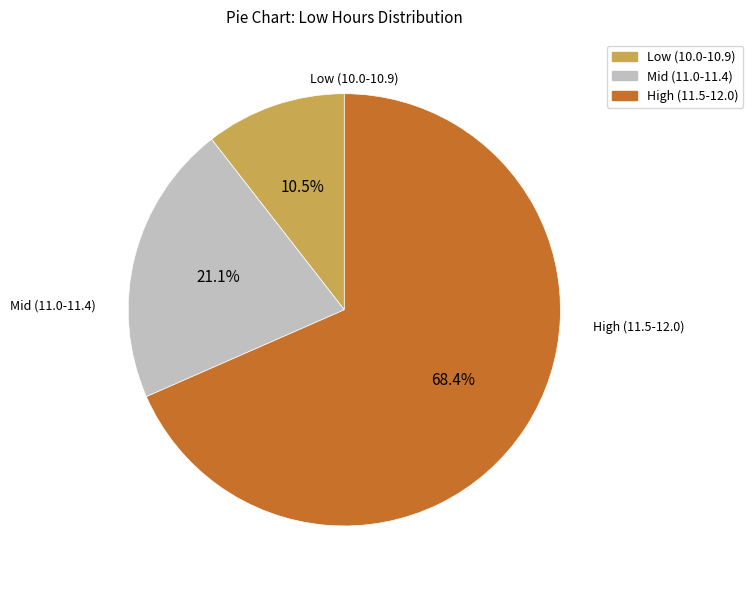

Is there a majority slice in this chart?

Yes